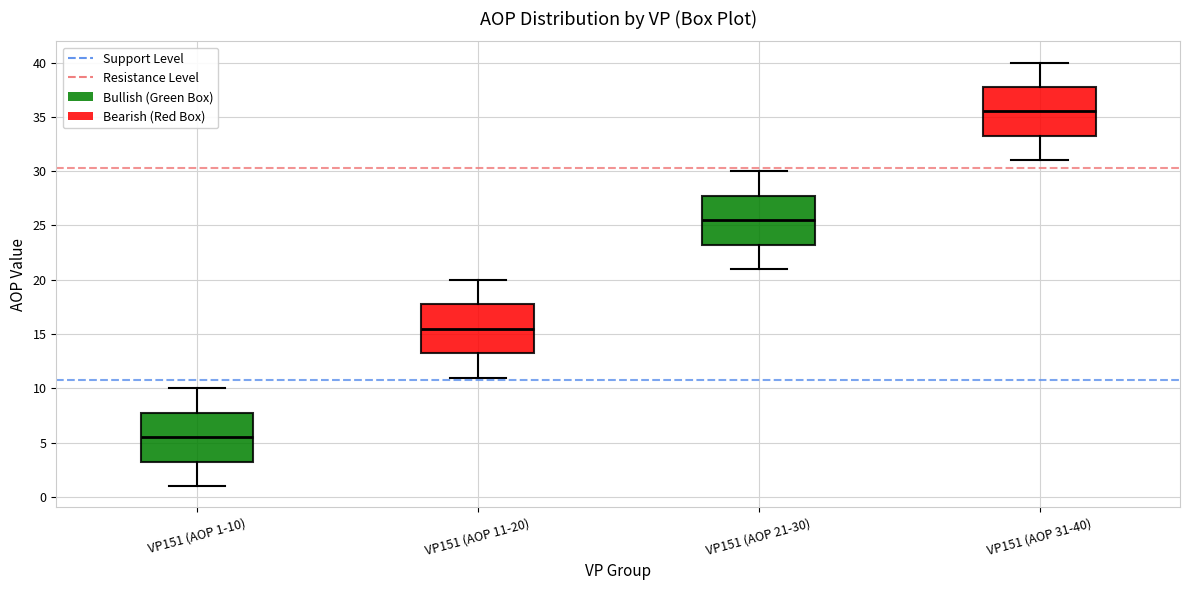

Reading left to right, transcribe this box plot: for each box, give where its median line is, the range the box spans, and where its two whiskers end, as read against the y-axis. The values are not printed on the chart, so give them approximately, as read against the axis.

VP151 (AOP 1-10): median 5.5, box 3.5 to 8.0, whiskers 1.0 to 10.0
VP151 (AOP 11-20): median 15.5, box 13.5 to 18.0, whiskers 11.0 to 20.0
VP151 (AOP 21-30): median 25.5, box 23.5 to 28.0, whiskers 21.0 to 30.0
VP151 (AOP 31-40): median 35.5, box 33.5 to 38.0, whiskers 31.0 to 40.0